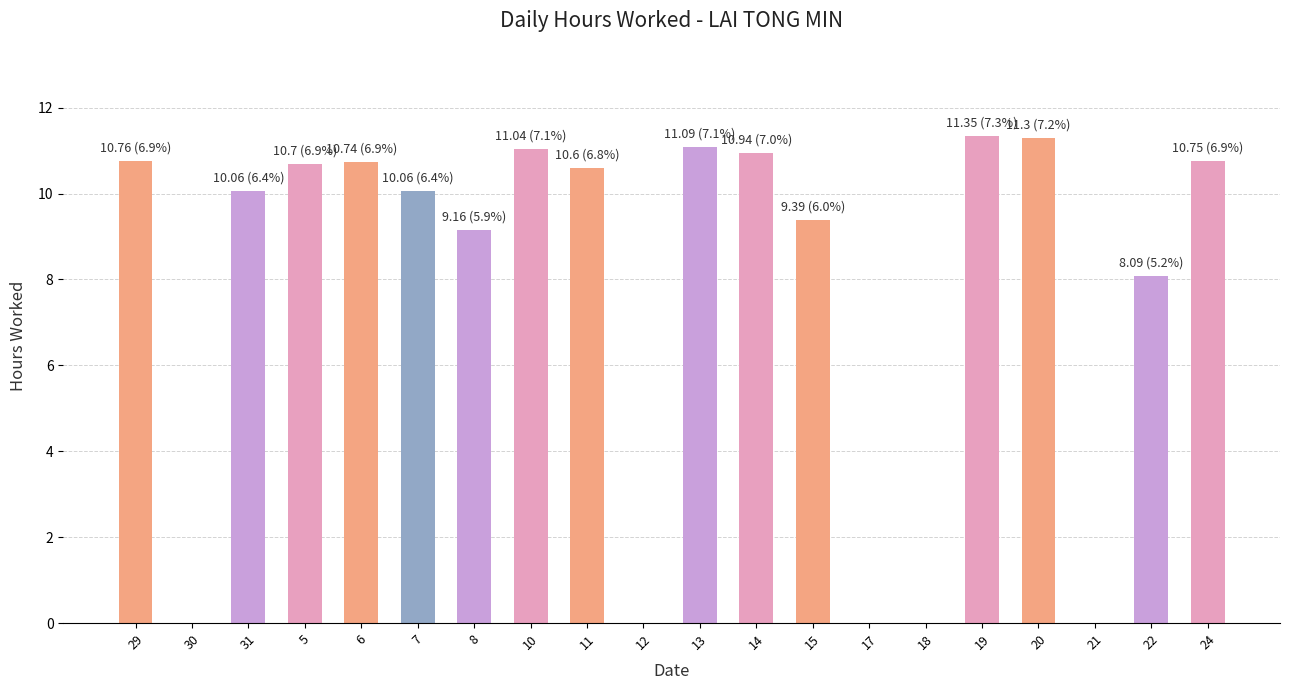

What is the change in value from 15 to 20?

+1.9